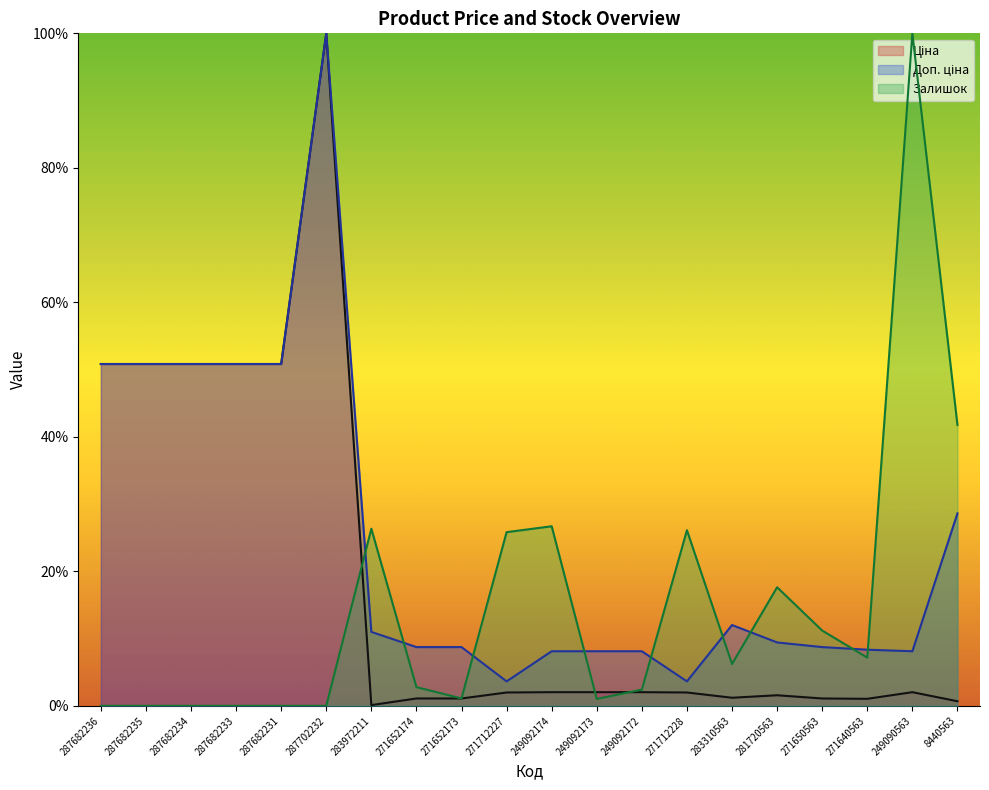

Reading right to left, list all the values displayed in this chart.

Ціна: 0.7	2.0	1.0	1.1	1.6	1.2	2.0	2.0	2.0	2.0	2.0	1.1	1.1	0.1	100.0	50.8	50.8	50.8	50.8	50.8
Доп. ціна: 28.6	8.1	8.3	8.7	9.4	12.0	3.6	8.1	8.1	8.1	3.6	8.7	8.7	11.0	100.0	50.8	50.8	50.8	50.8	50.8
Залишок: 41.8	100.0	7.2	11.2	17.6	6.2	26.1	2.4	1.0	26.7	25.8	1.1	2.8	26.3	0.0	0.0	0.0	0.0	0.0	0.0